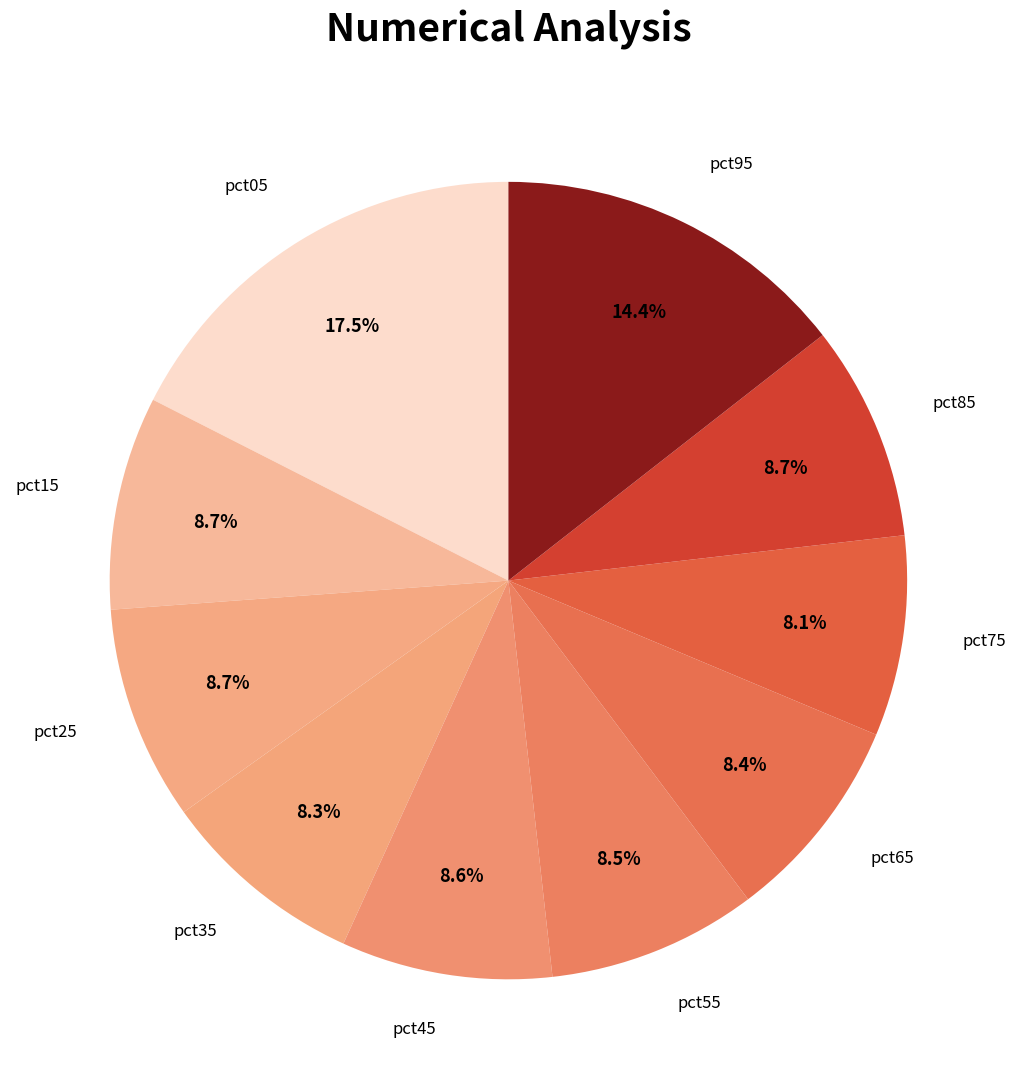

Is the sum of pct85 and pct75 greater than half?

No